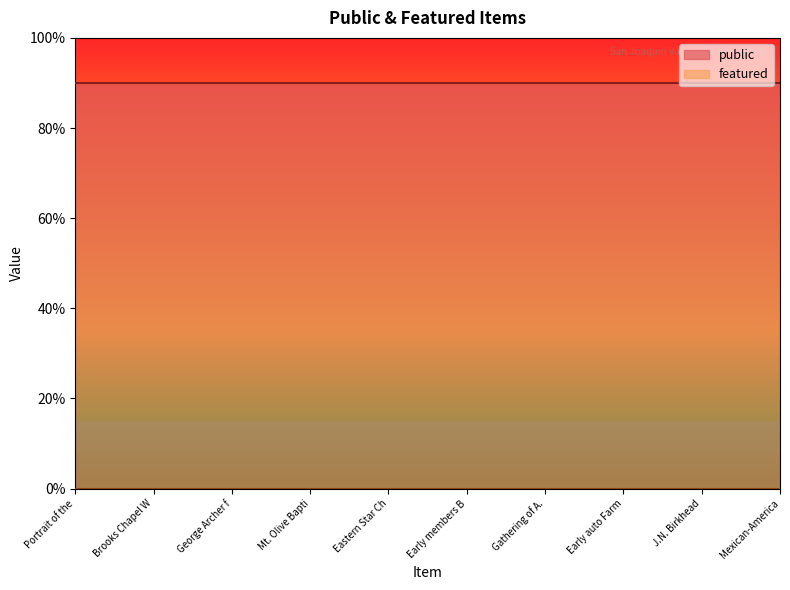

How many distinct data groups are displayed?

2